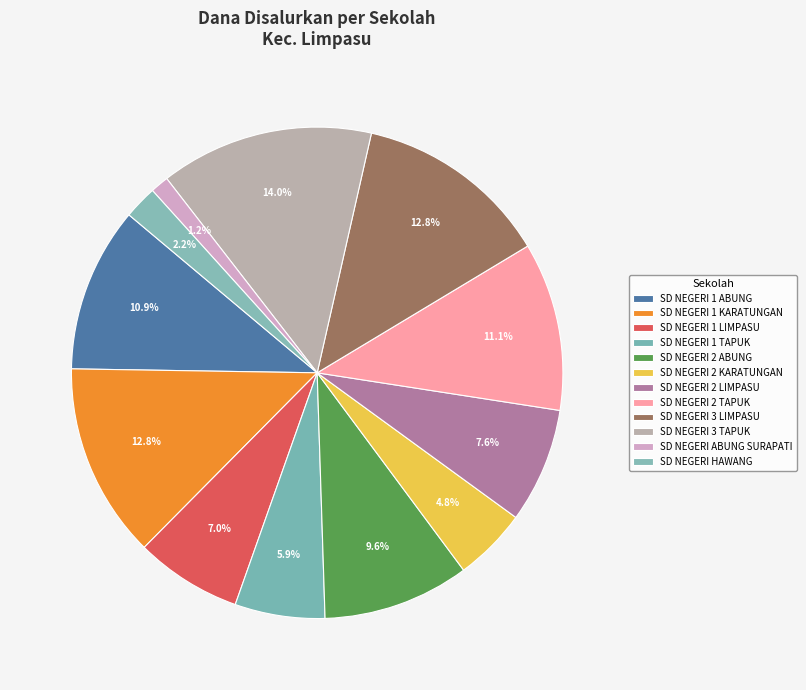

How many segments does this pie chart have?

12